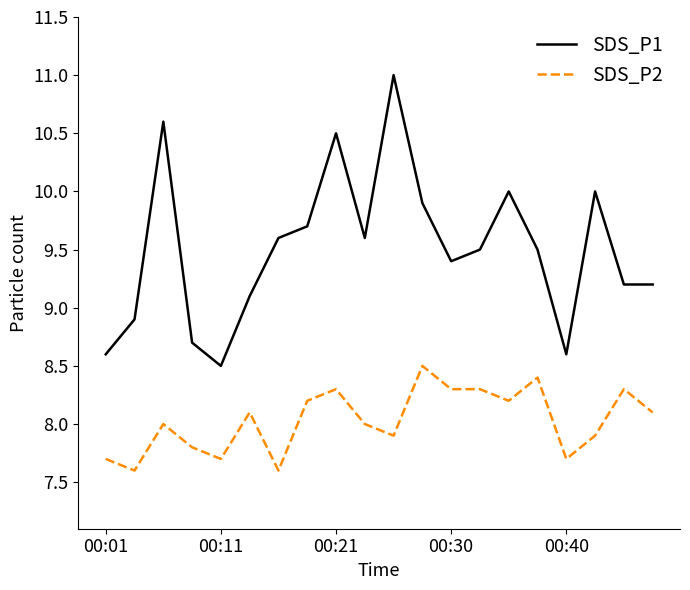

Which series has the largest total across all categories?

SDS_P1